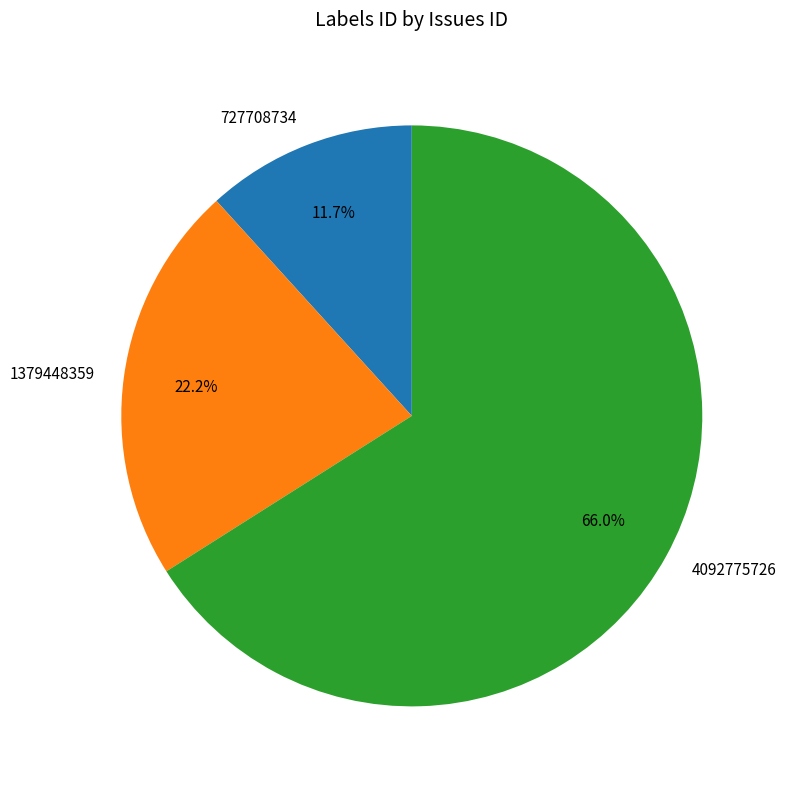

Approximately how many times larger is the value at 1379448359 compared to 4092775726?

0.3